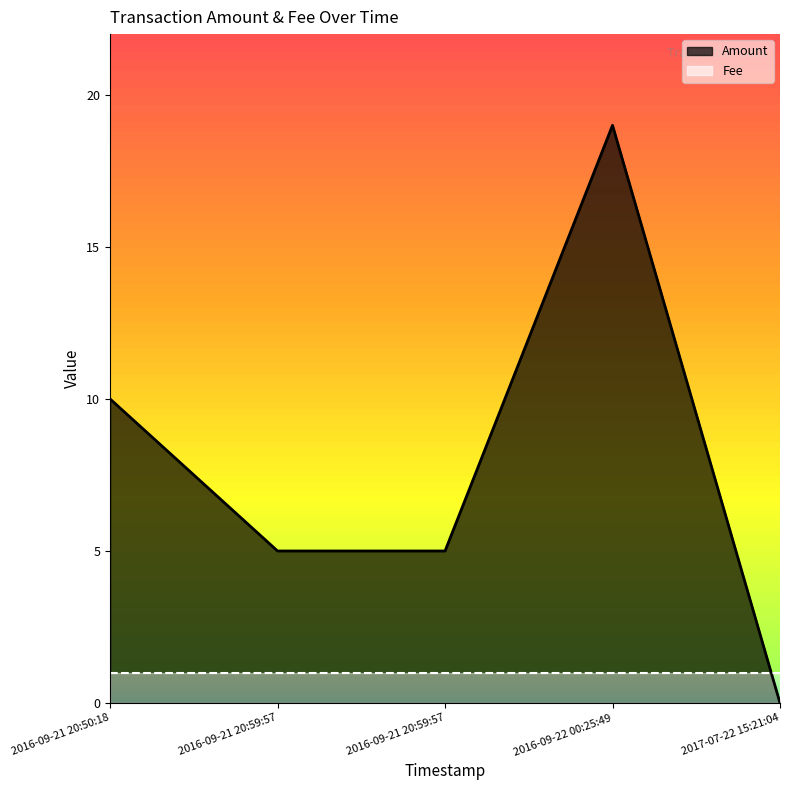

The value of Amount at 2016-09-22 00:25:49 is 19. True or false?

True